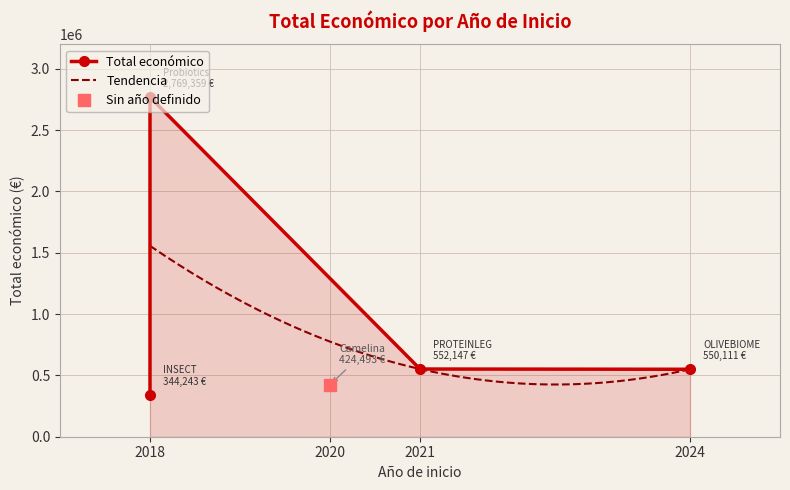

Approximately how many times larger is the value at 2018 compared to ?

6.5